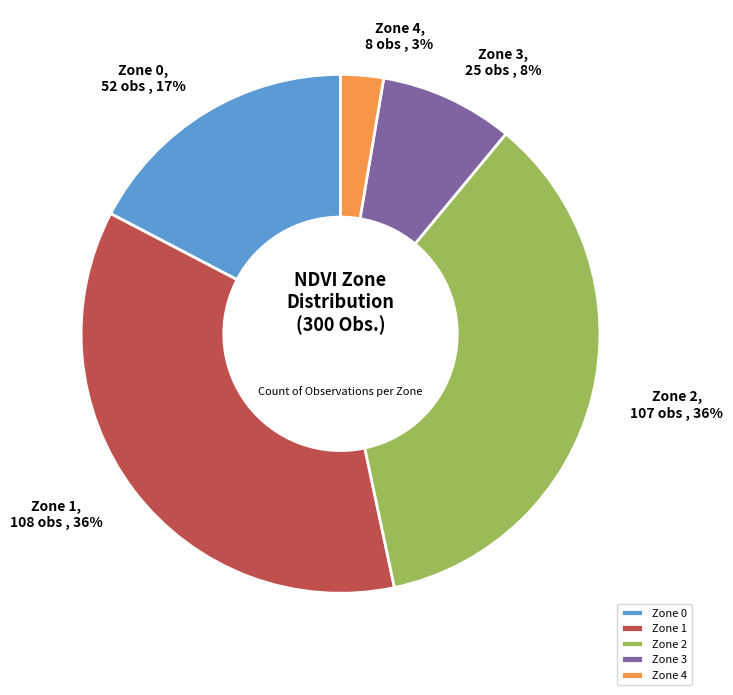

Count the number of slices in the pie.

5